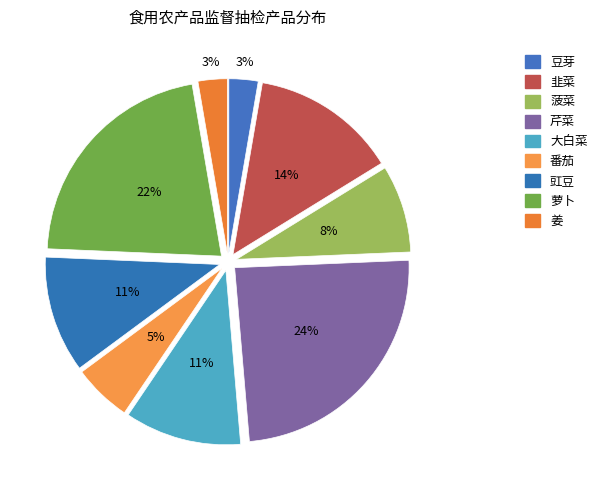

To the nearest percent, what is the combined percentage of 韭菜 and 菠菜?

22%